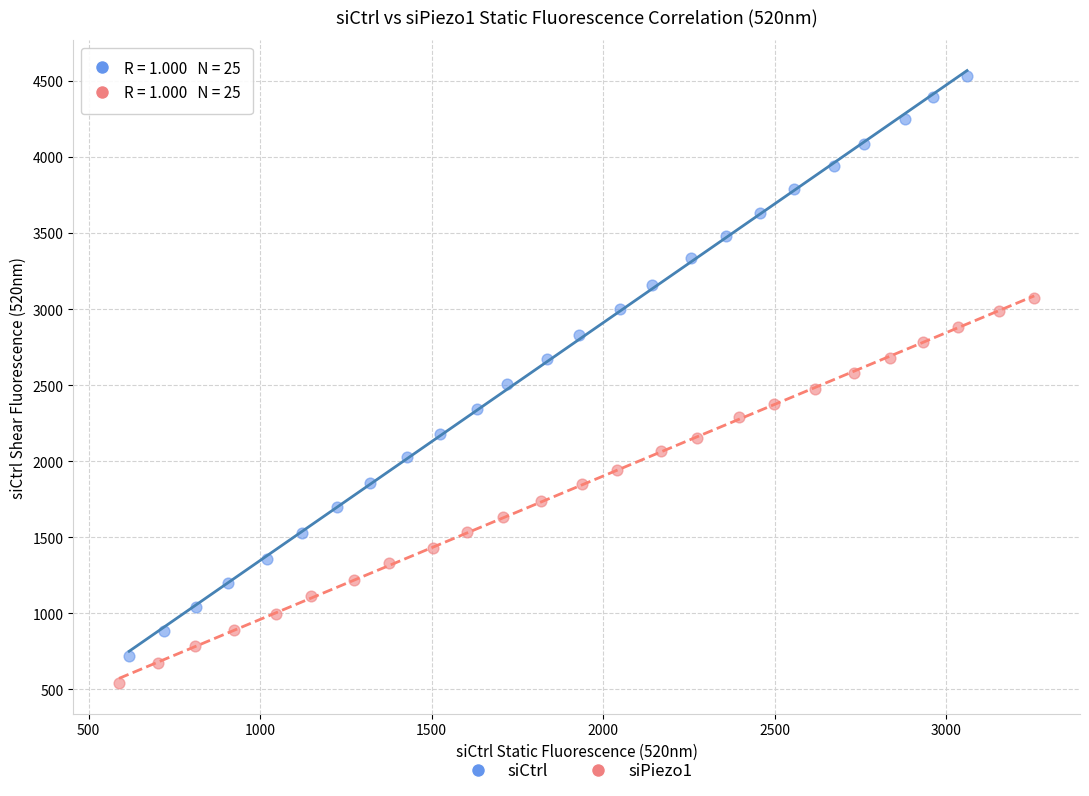

Which series has the largest Y range (max minus min)?

siCtrl